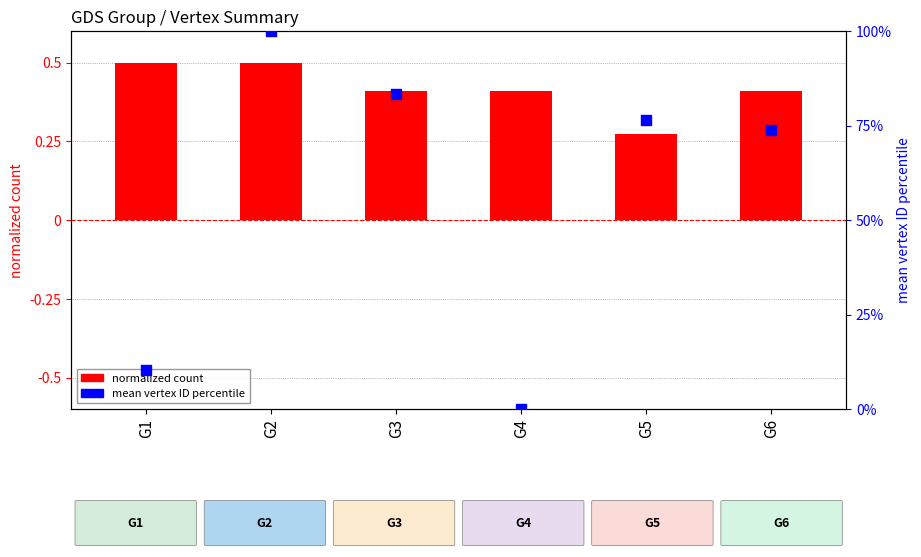

At how many categories does at least one series exceed 77?

2